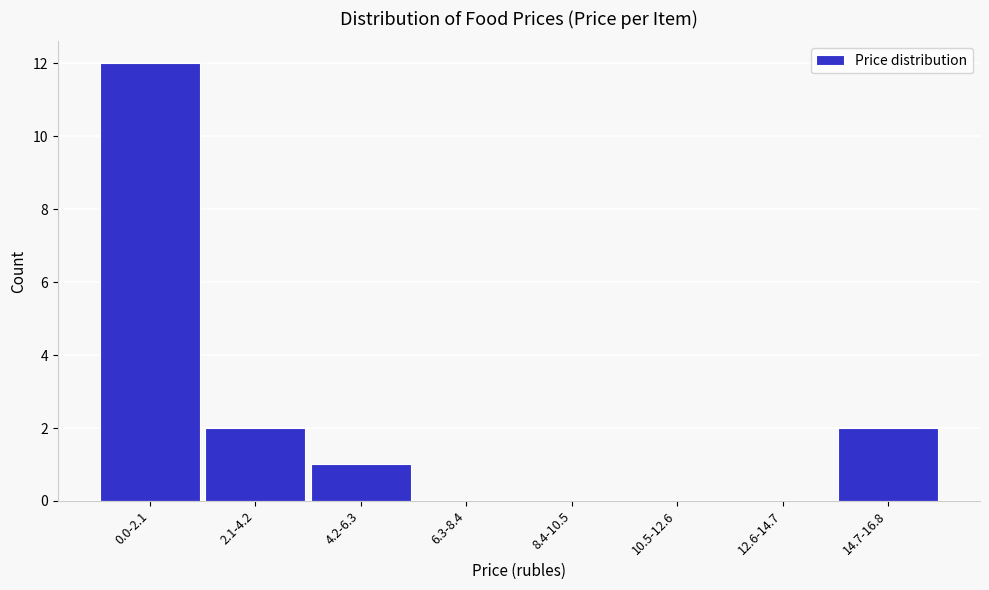

Reading left to right, what are all the values shown in this chart?

0.0-2.1=12	2.1-4.2=2	4.2-6.3=1	6.3-8.4=0	8.4-10.5=0	10.5-12.6=0	12.6-14.7=0	14.7-16.8=2